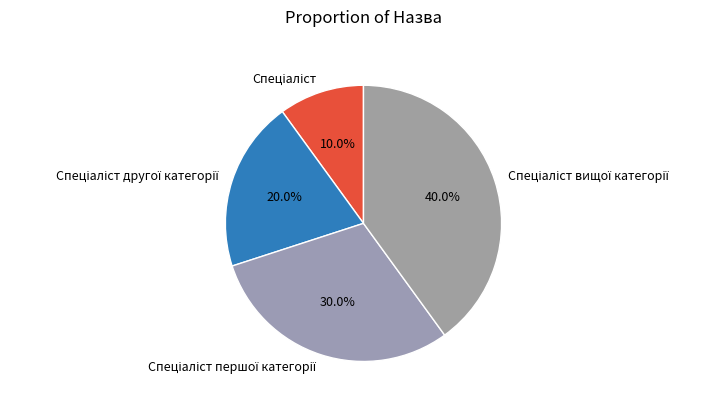

Is there a majority slice in this chart?

No